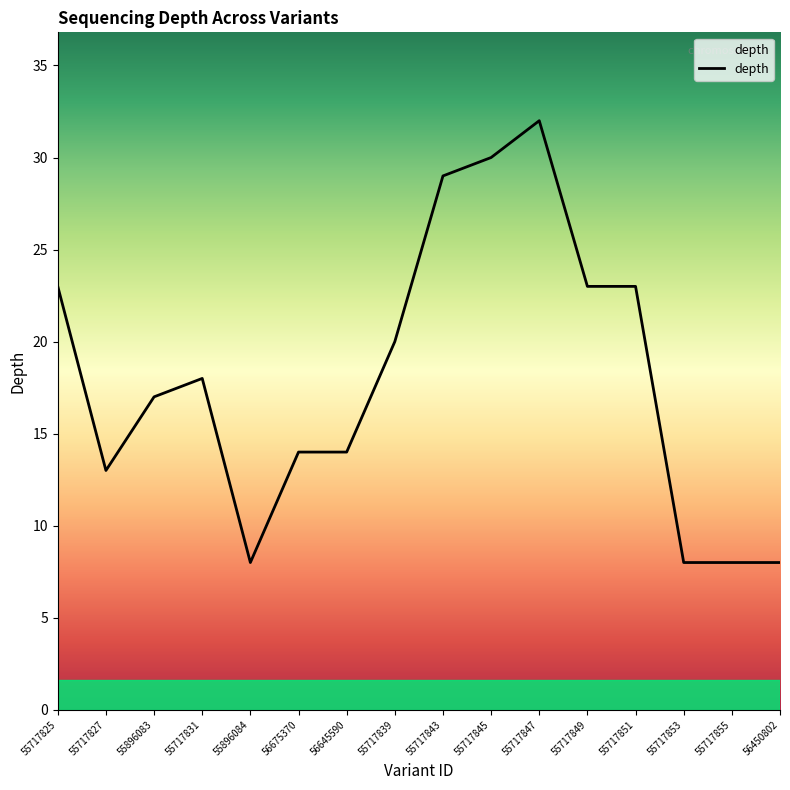

Is it true that the value at 56645590 is 21?

False